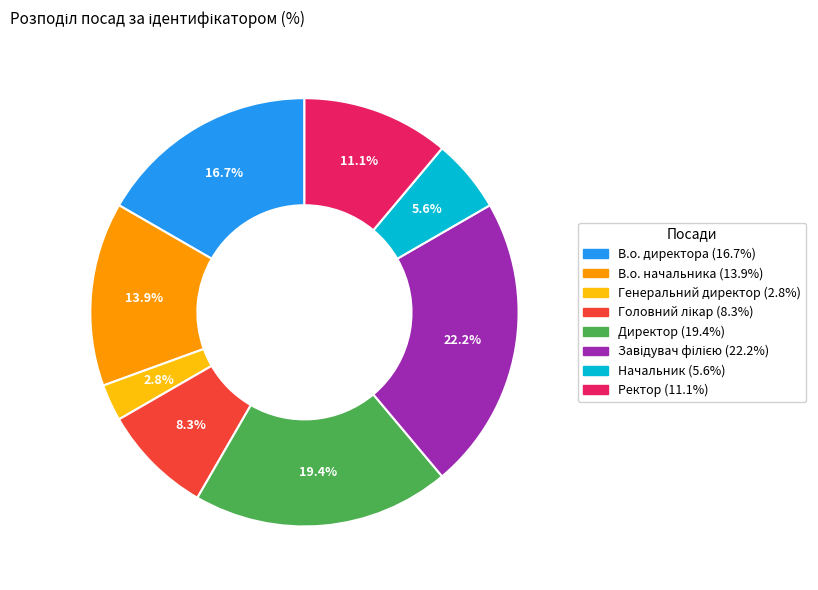

Is there any slice that represents more than half of the pie?

No